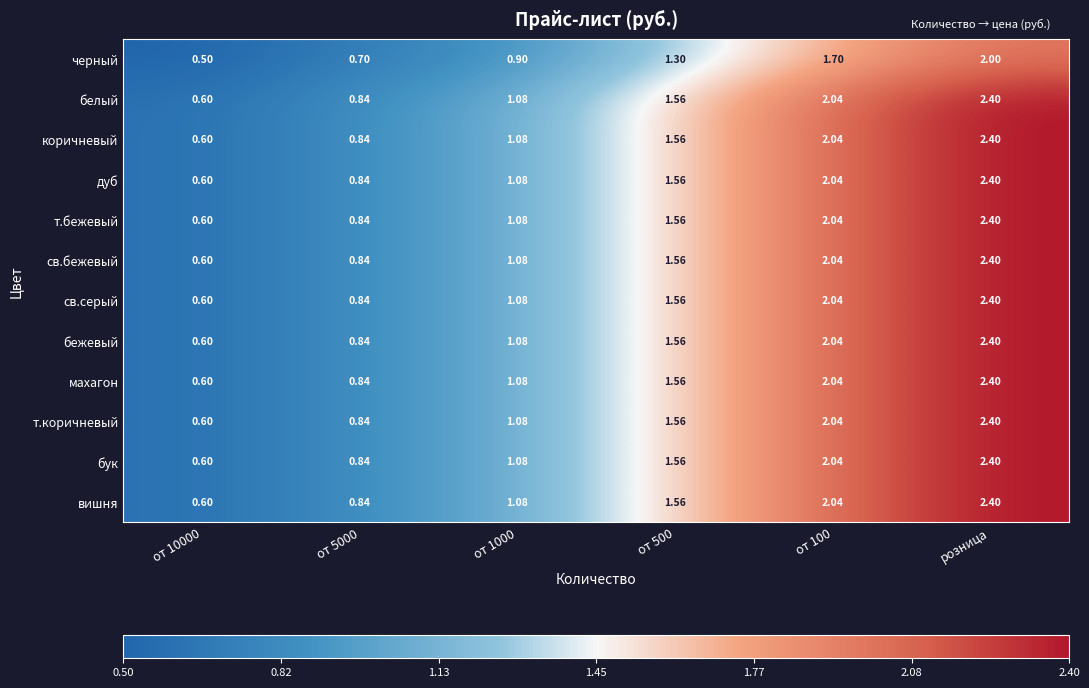

At which category is the sum across all series the highest?

розница